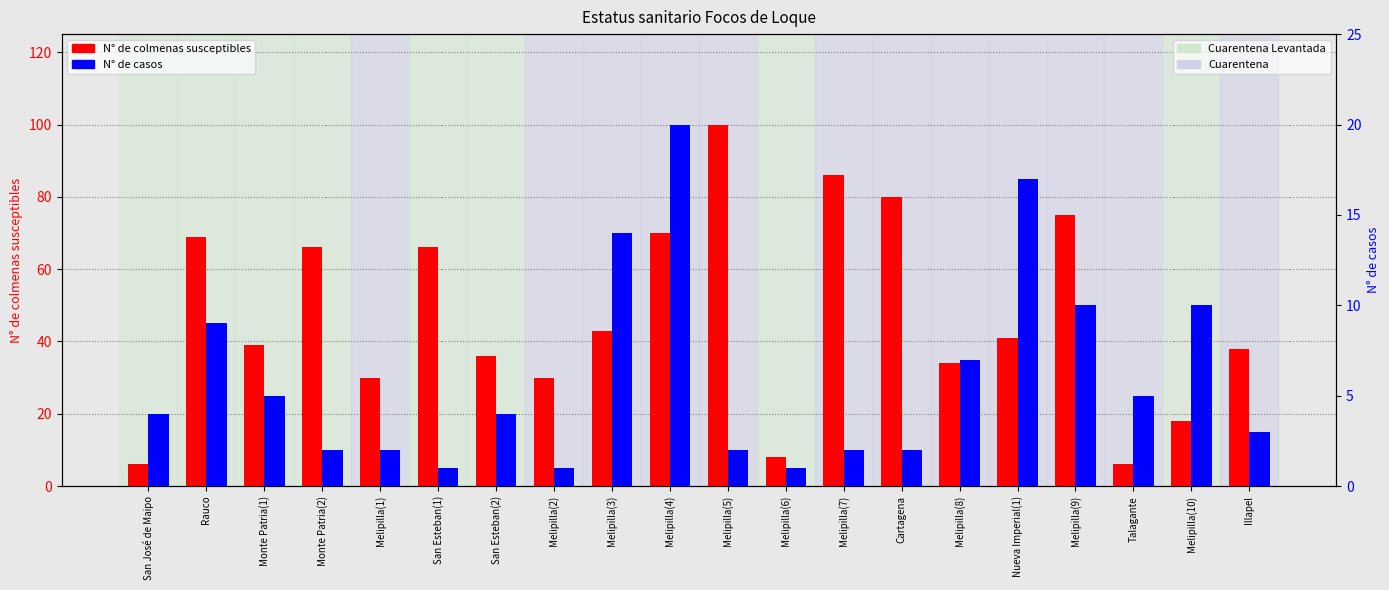

What is the difference between the highest and lowest values at Melipilla(3)?

29